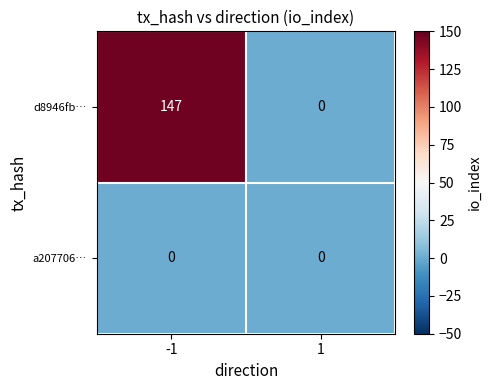

Count the number of data series in this chart.

2